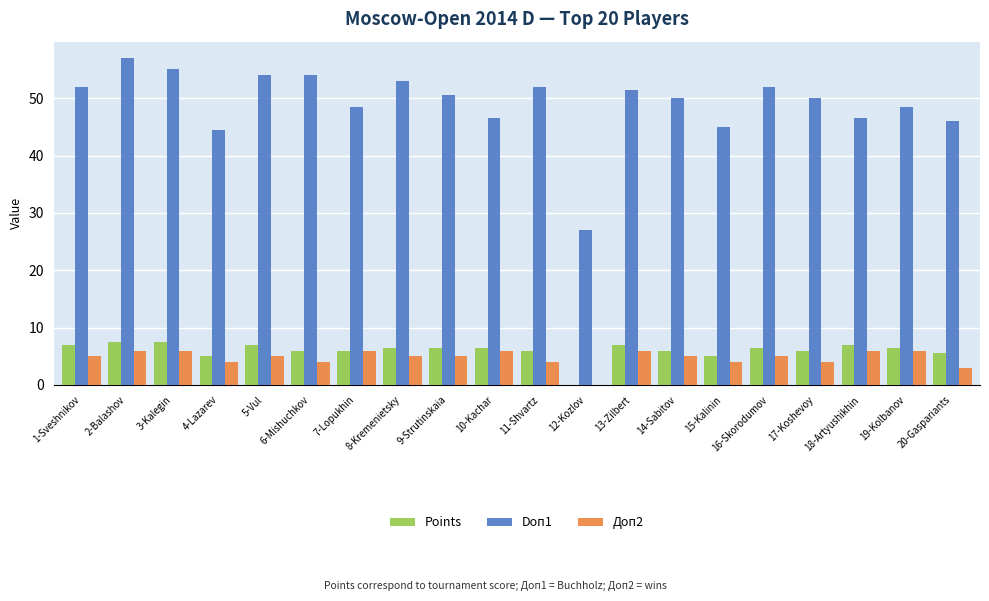

Between 10-Kachar and 12-Kozlov, which series saw the biggest shift?

Doп1